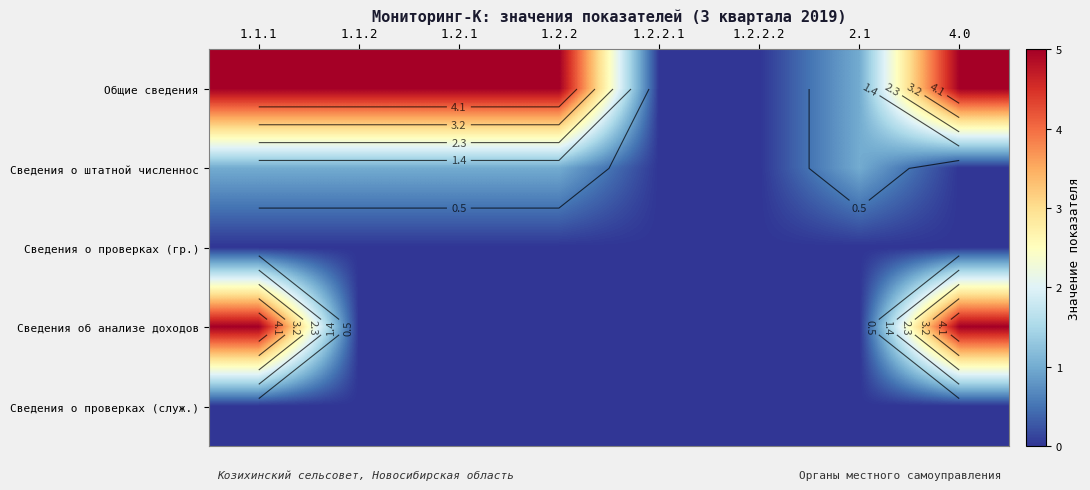

Which series has the largest total across all categories?

Общие сведения